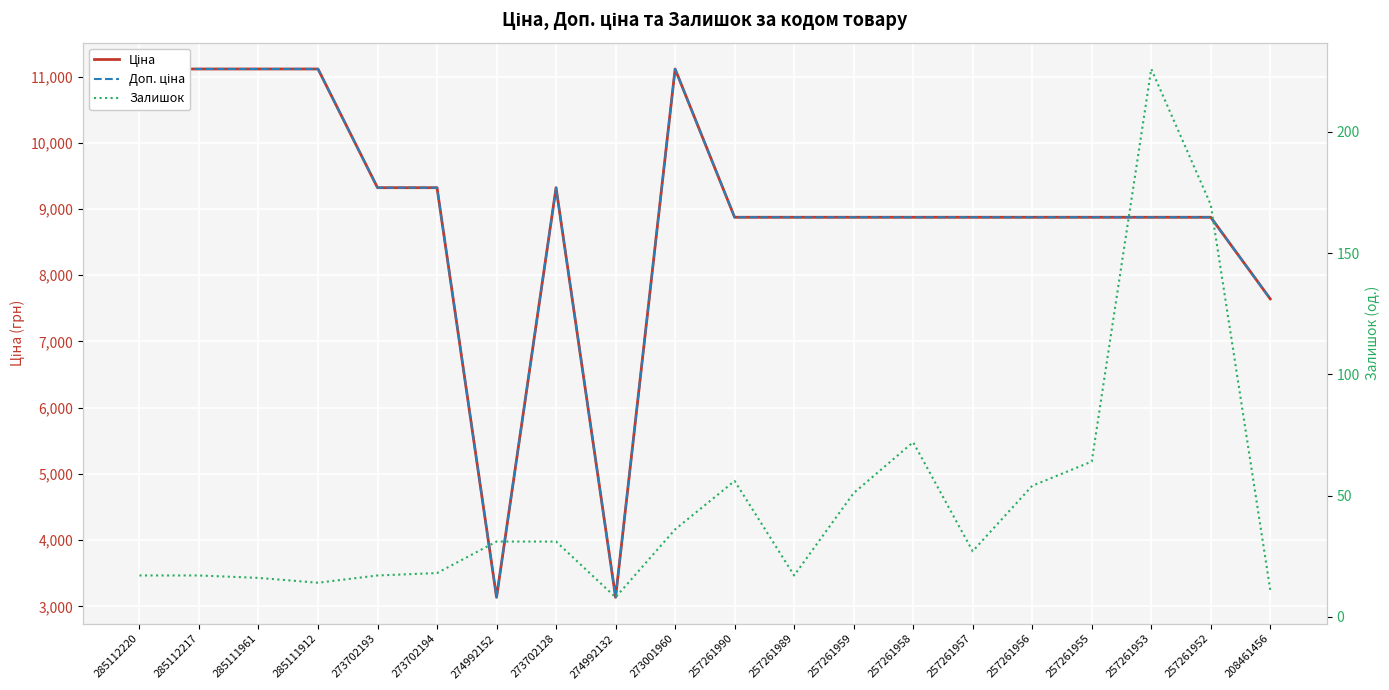

Where is the first local maximum for Залишок?

257261990